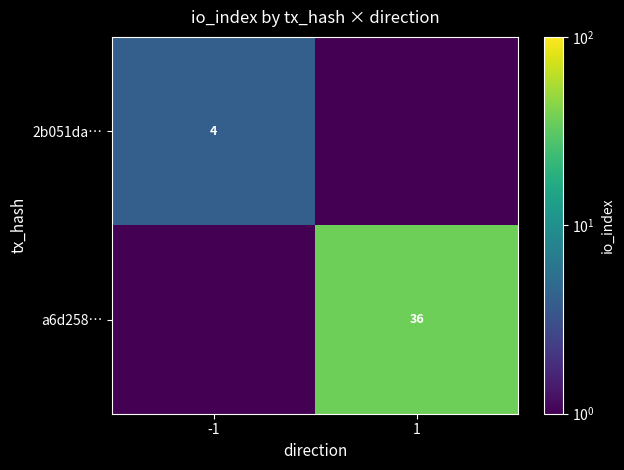

Is it true that a6d258… equals 8.9 at 1?

False